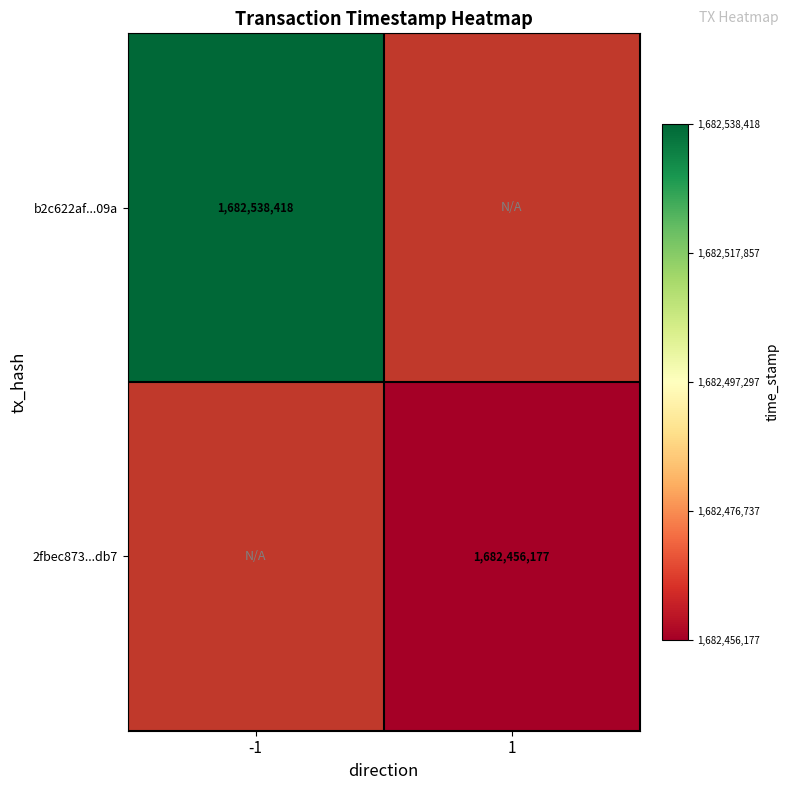

What is the smallest value displayed?

1682456177.0